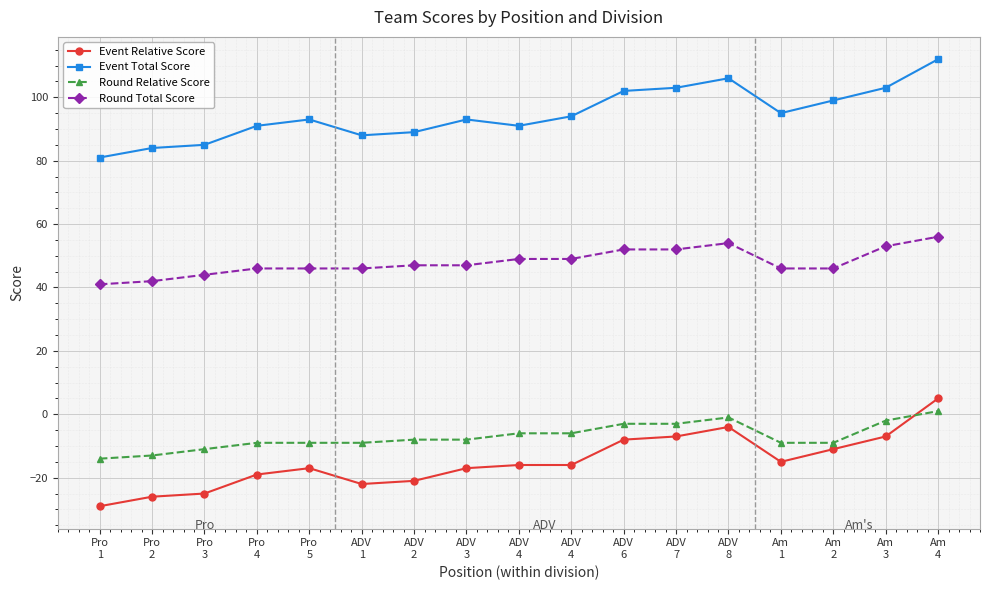

True or false: Event Relative Score and Round Relative Score cross at least once.

True